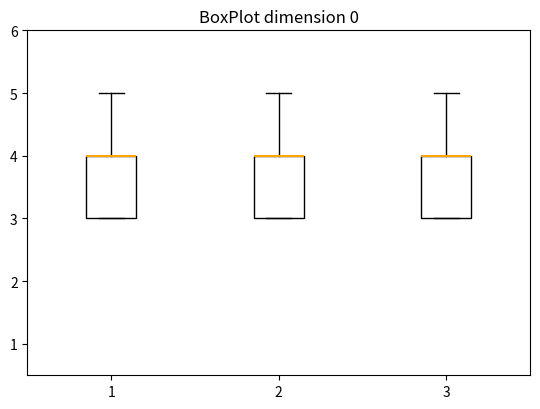

Reading left to right, transcribe this box plot: for each box, give where its median line is, the range the box spans, and where its two whiskers end, as read against the y-axis. The values are not printed on the chart, so give them approximately, as read against the axis.

1: median 4 (drawn on the box's upper edge), box 3 to 4, whiskers 3 to 5
2: median 4 (drawn on the box's upper edge), box 3 to 4, whiskers 3 to 5
3: median 4 (drawn on the box's upper edge), box 3 to 4, whiskers 3 to 5